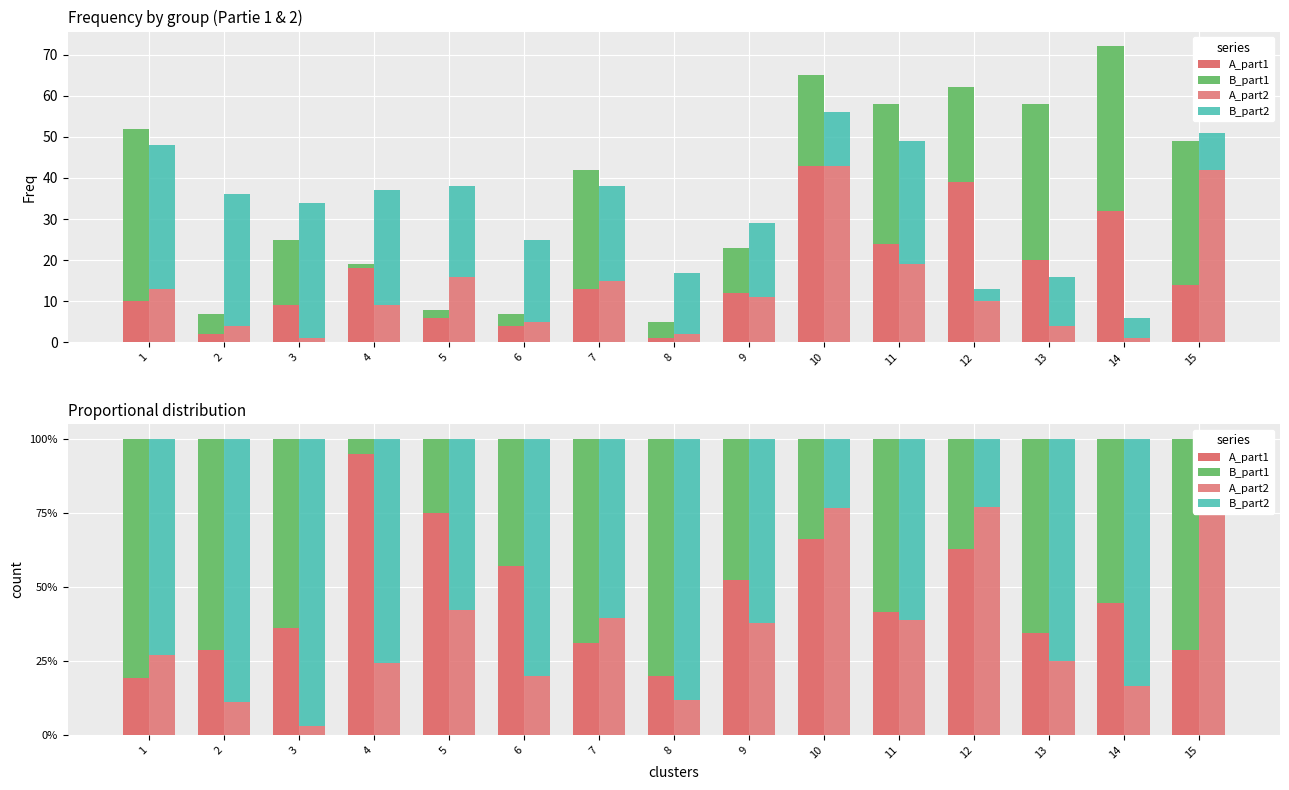

Rank the series at 3 from lowest to highest value.

A_part2, A_part1, B_part1, B_part2